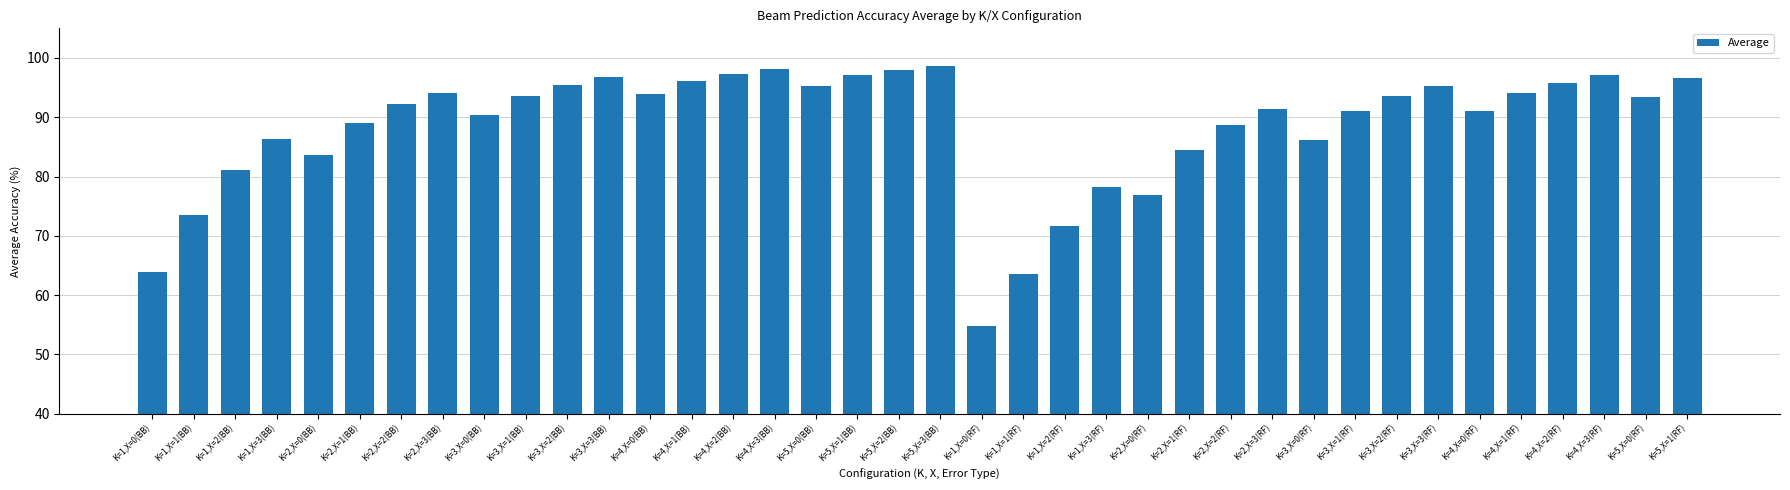

Does the chart contain stacked bars?

No